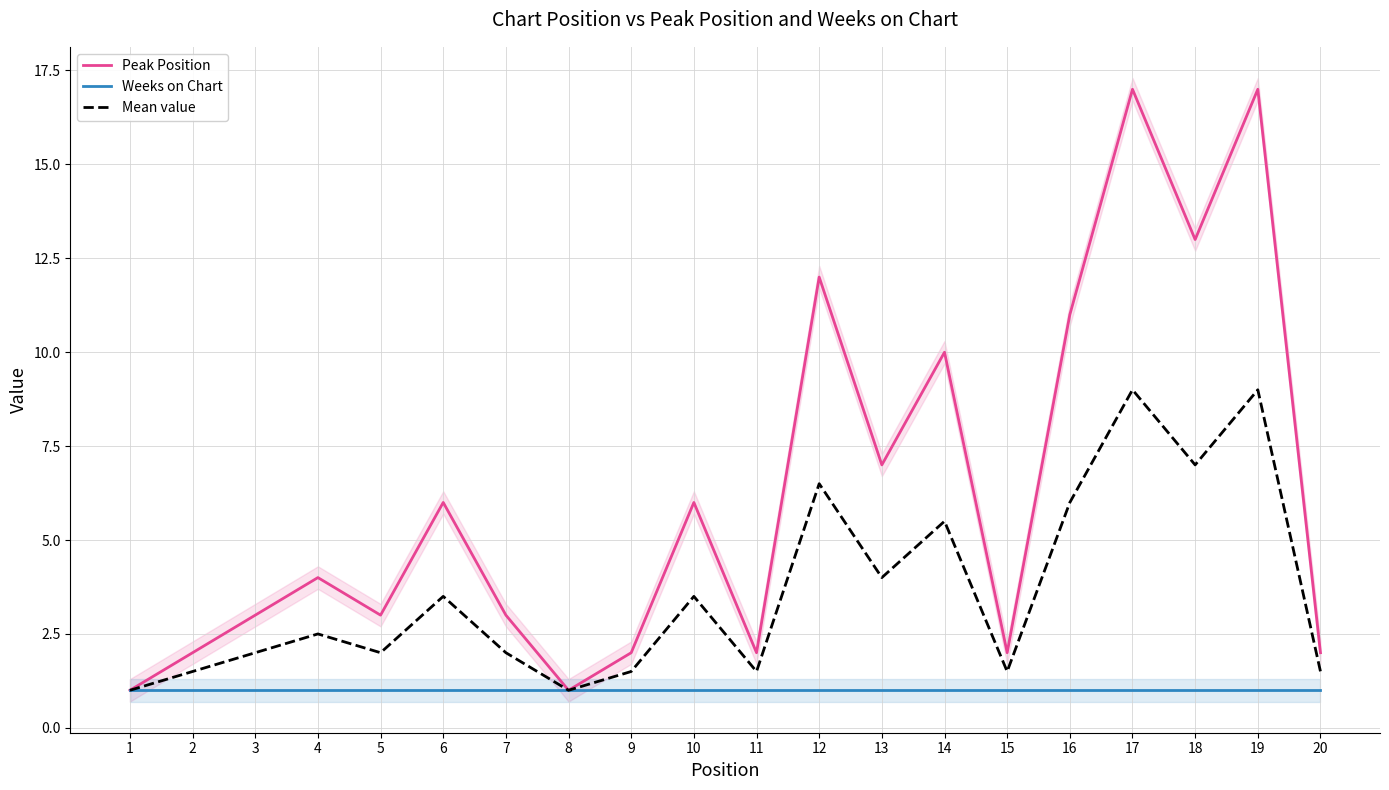

What is the value of the Weeks on Chart point at the 9th from the left?

1.0